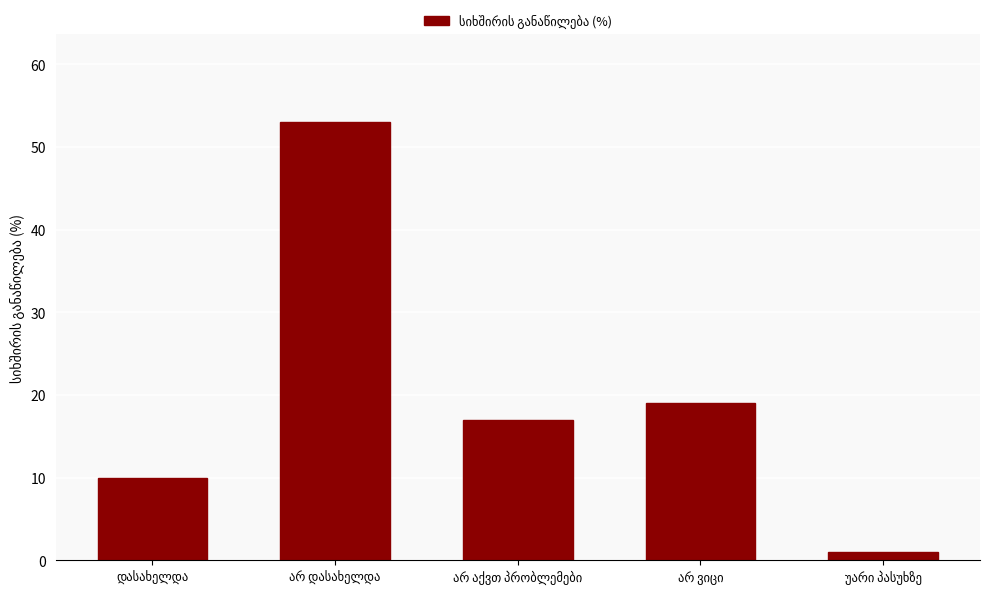

What is the difference between the maximum and minimum values?

52